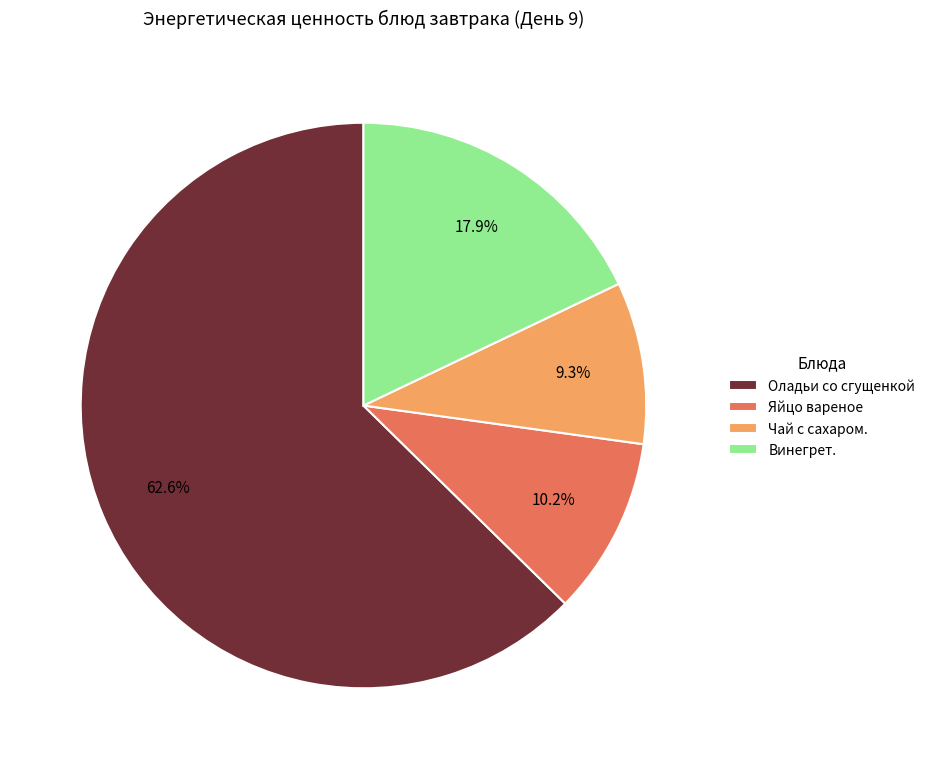

Count the number of slices in the pie.

4